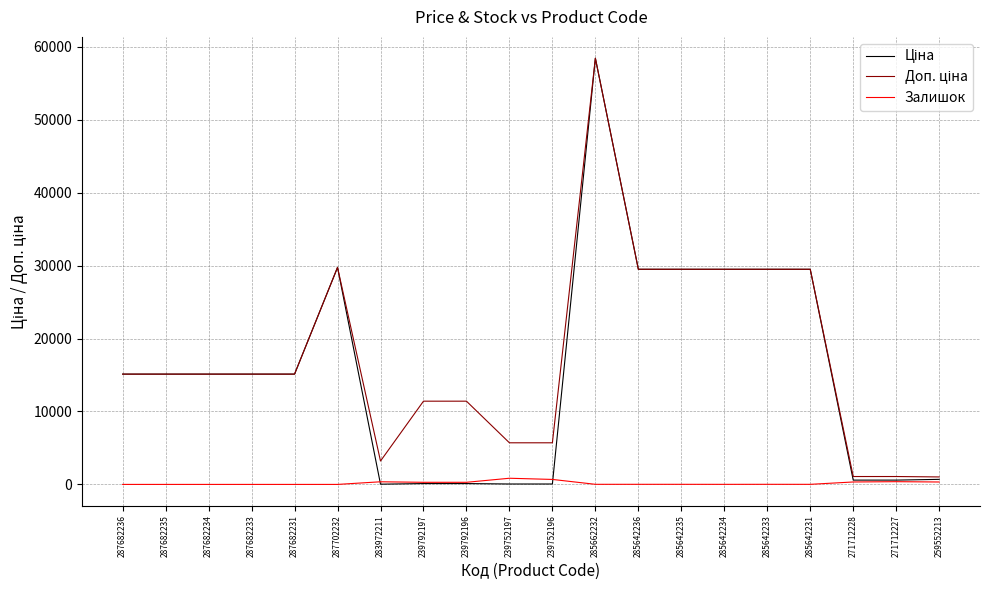

Which category has the highest value across all series?

285662232